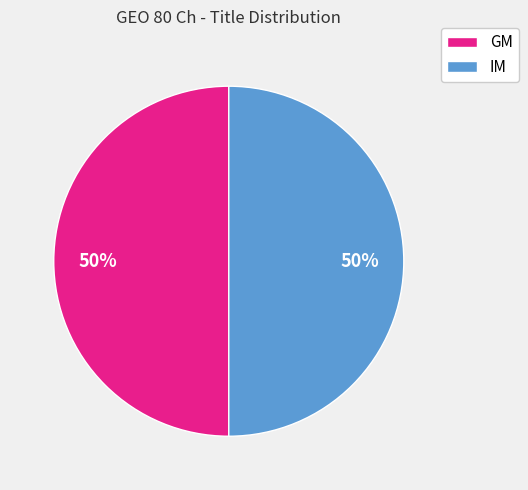

True or false: GM accounts for 39% of the total.

False